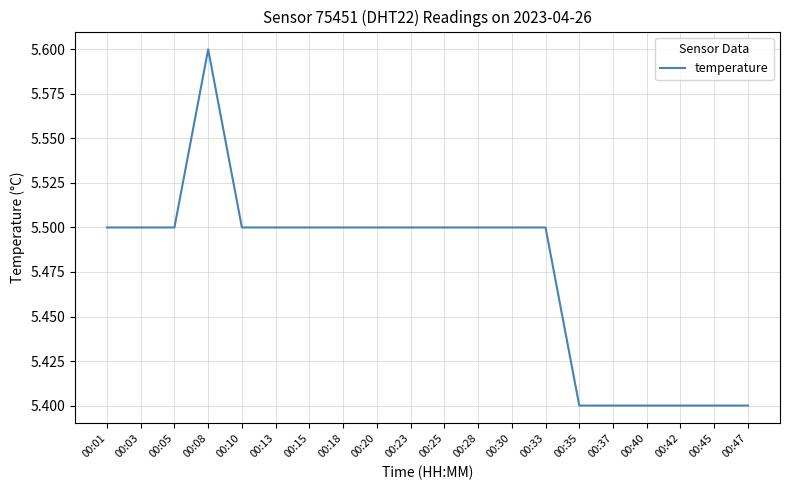

What is the sum of the values at 00:30 and 00:37?

10.9